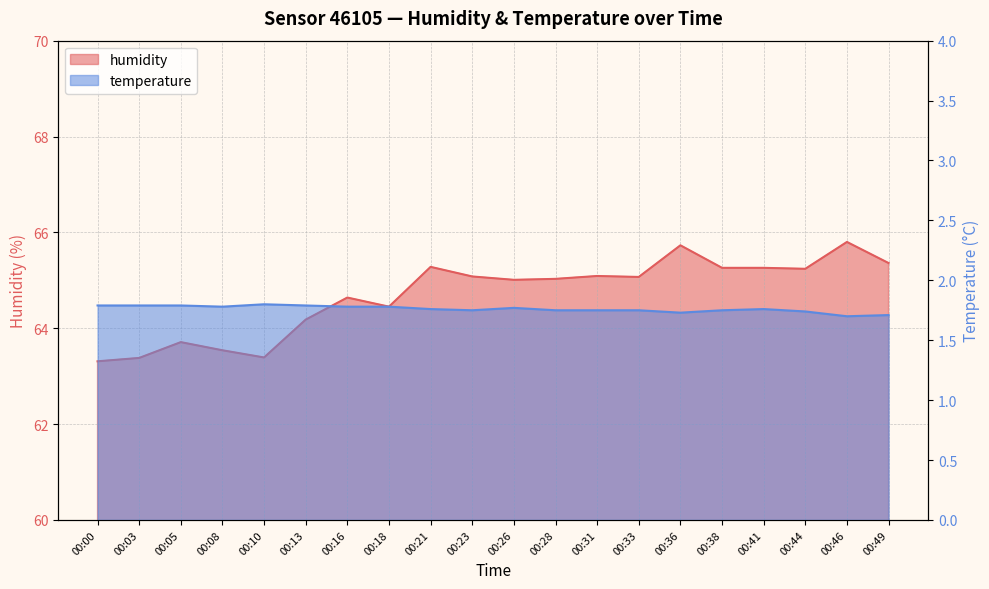

True or false: humidity has a value of 63.4 at 00:03.

True